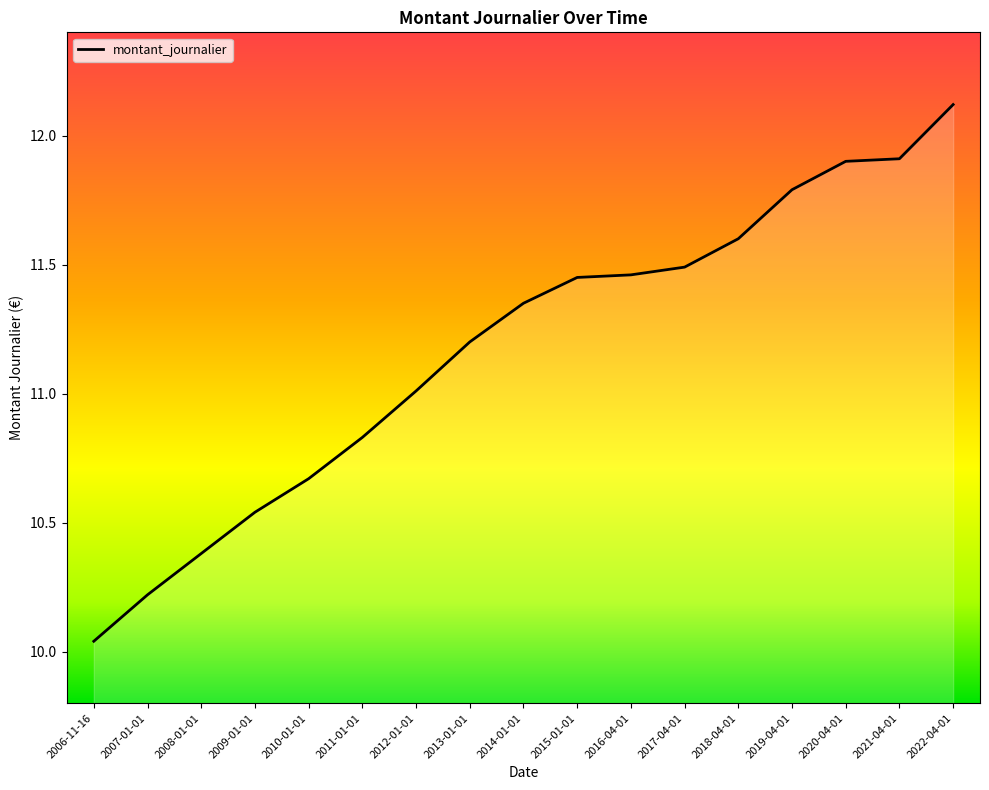

Which label corresponds to the largest value in the chart?

2022-04-01